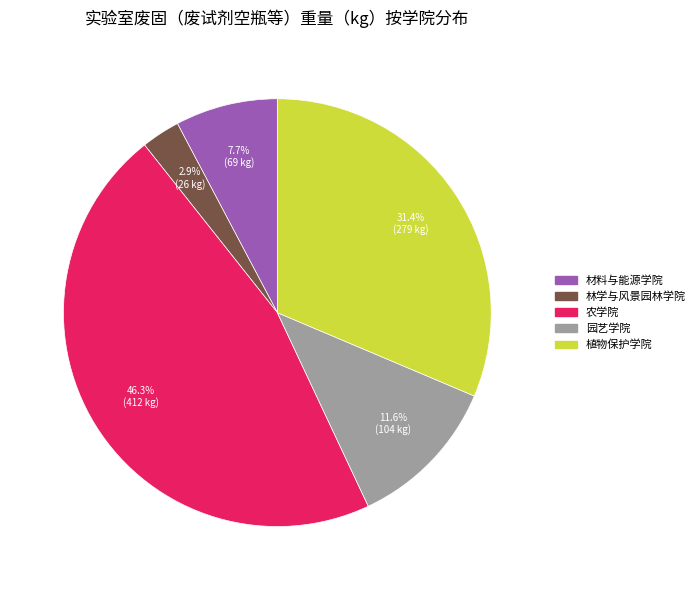

Does any single category account for the majority?

No